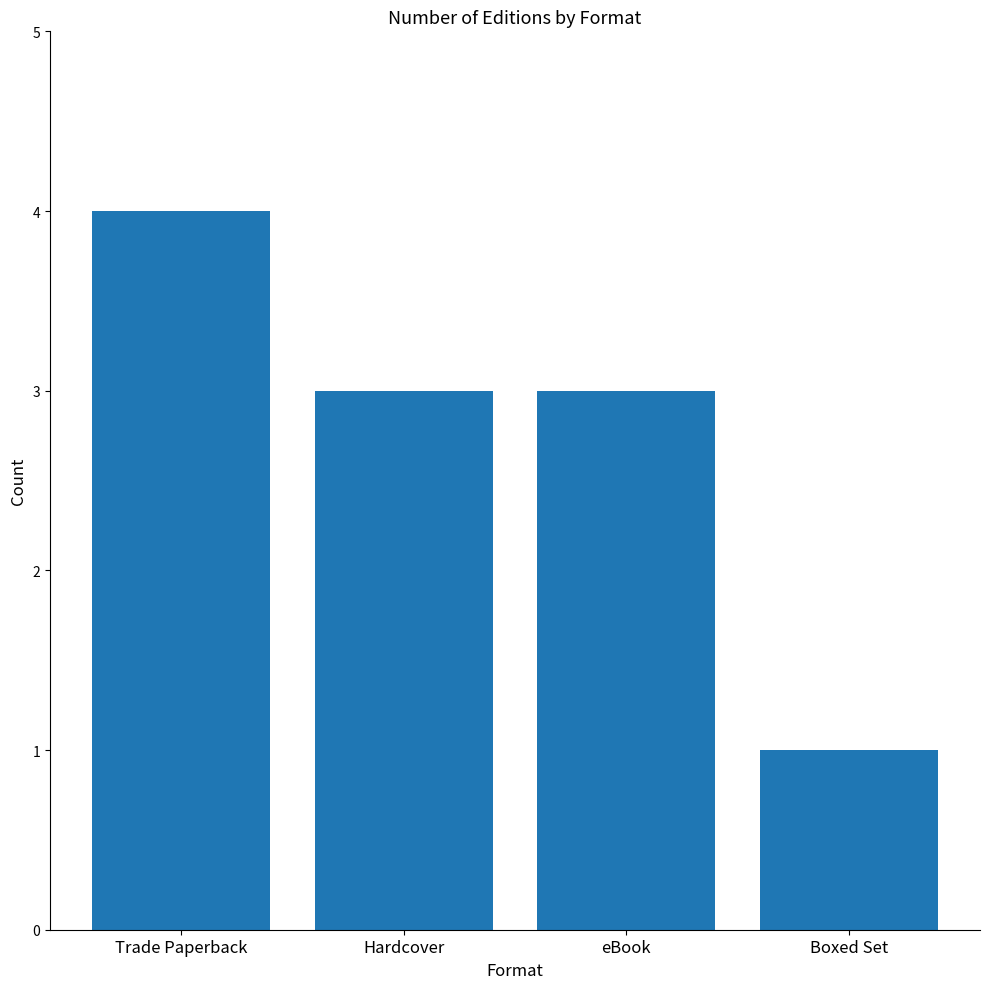

Is it true that the value at eBook is 4?

False